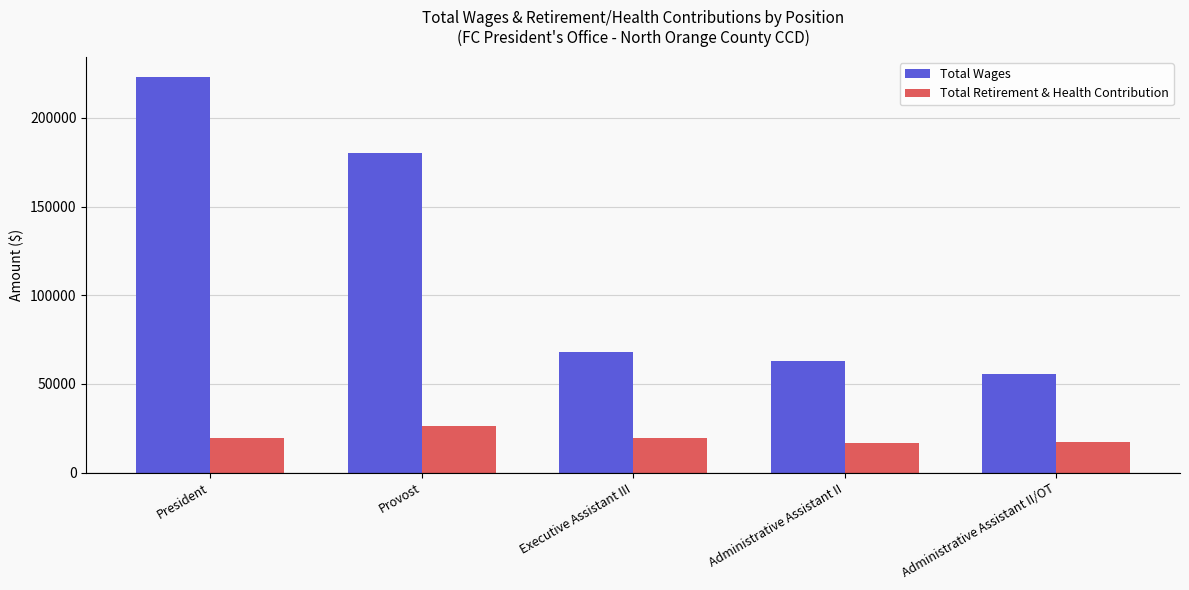

Which series changed the most between Executive Assistant III and Administrative Assistant II/OT?

Total Wages